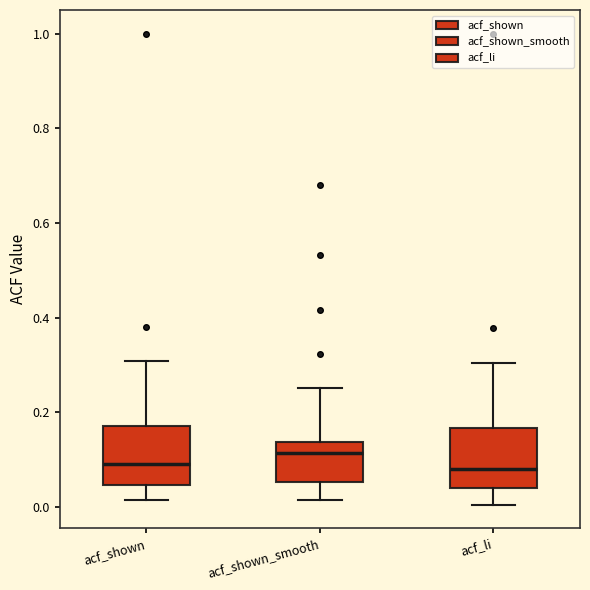

Reading left to right, read every box against the y-axis: the position of its median line, the range the box covers, and the ends of its whiskers. The values are not printed on the chart, so give them approximately, as read against the axis.

acf_shown: median 0.10, box 0.04 to 0.18, whiskers 0.02 to 0.30
acf_shown_smooth: median 0.12, box 0.06 to 0.14, whiskers 0.02 to 0.26
acf_li: median 0.08, box 0.04 to 0.16, whiskers 0.00 to 0.30